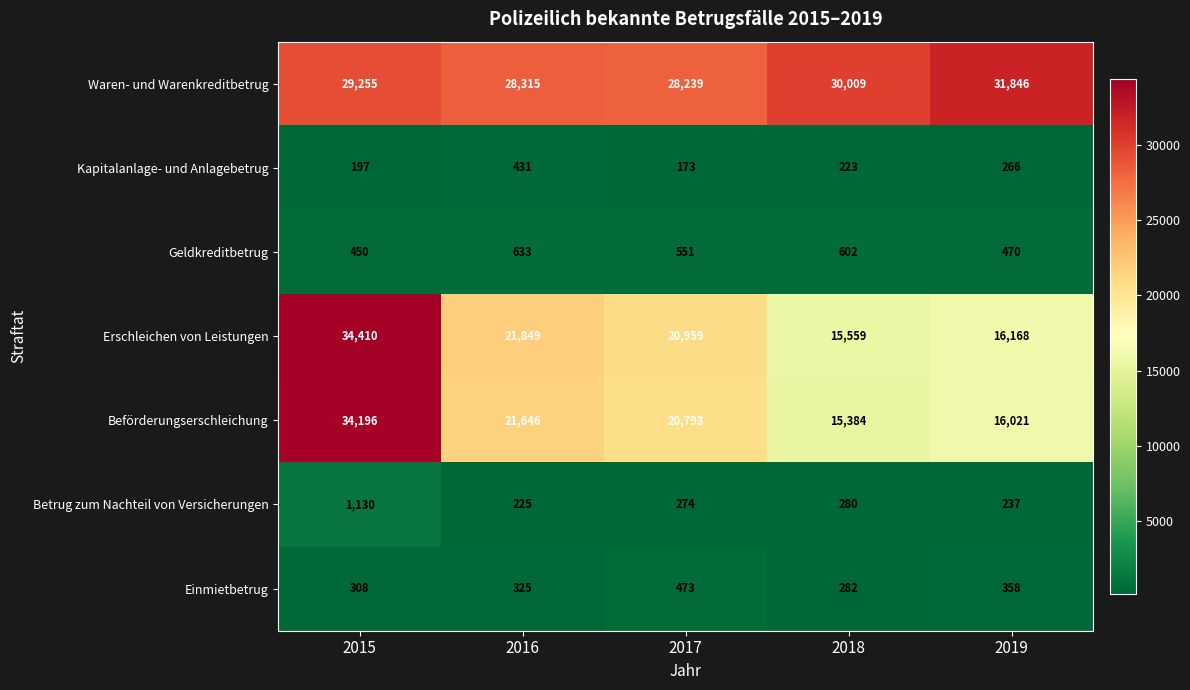

True or false: Betrug zum Nachteil von Versicherungen has a value of 237 at 2019.

True